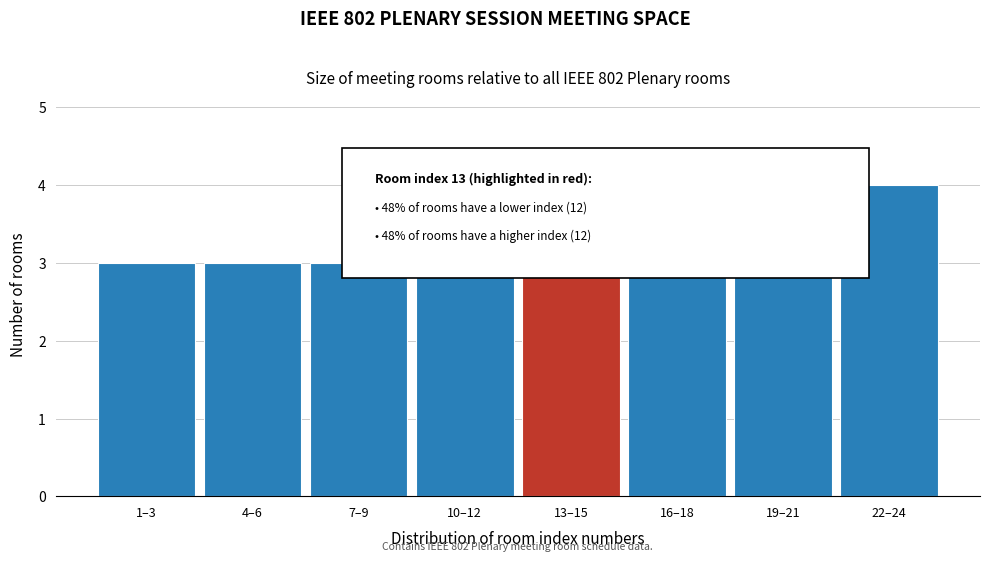

Reading left to right, list all the values displayed in this chart.

1–3=3	4–6=3	7–9=3	10–12=3	13–15=3	16–18=3	19–21=3	22–24=4